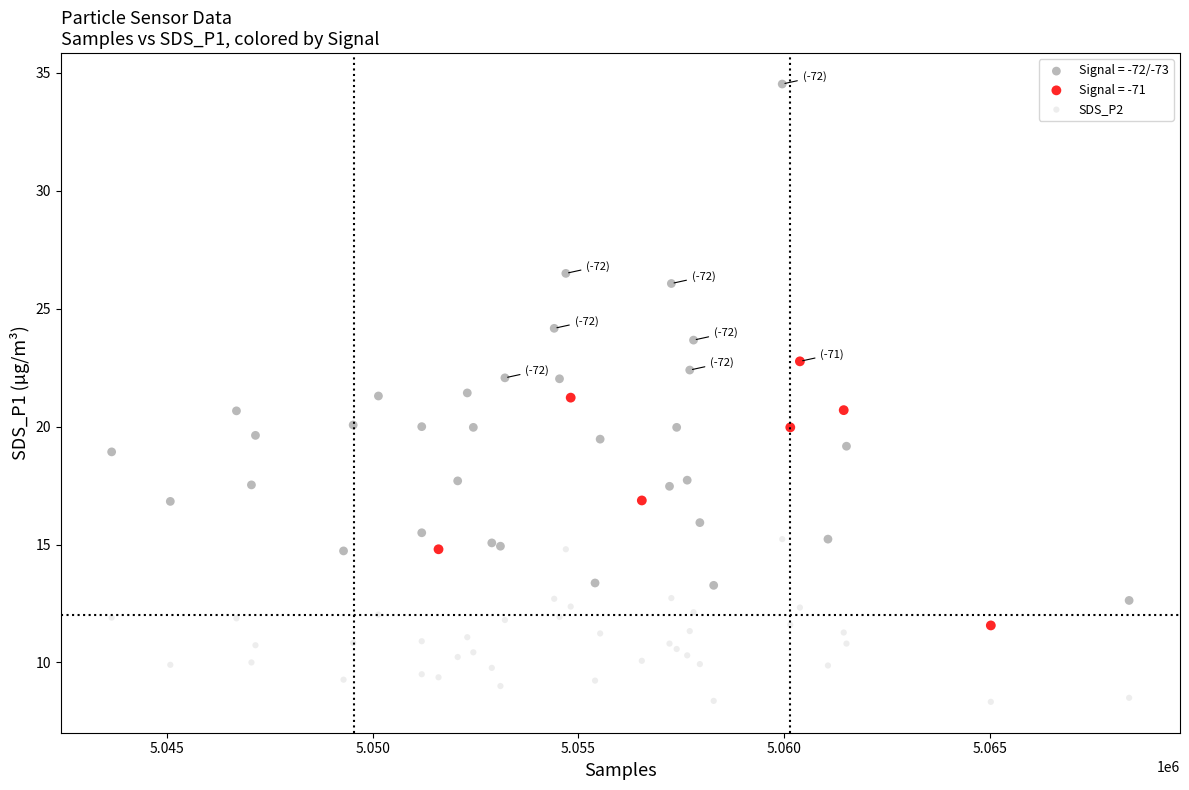

Which series reaches the maximum Y coordinate?

Signal = -72/-73